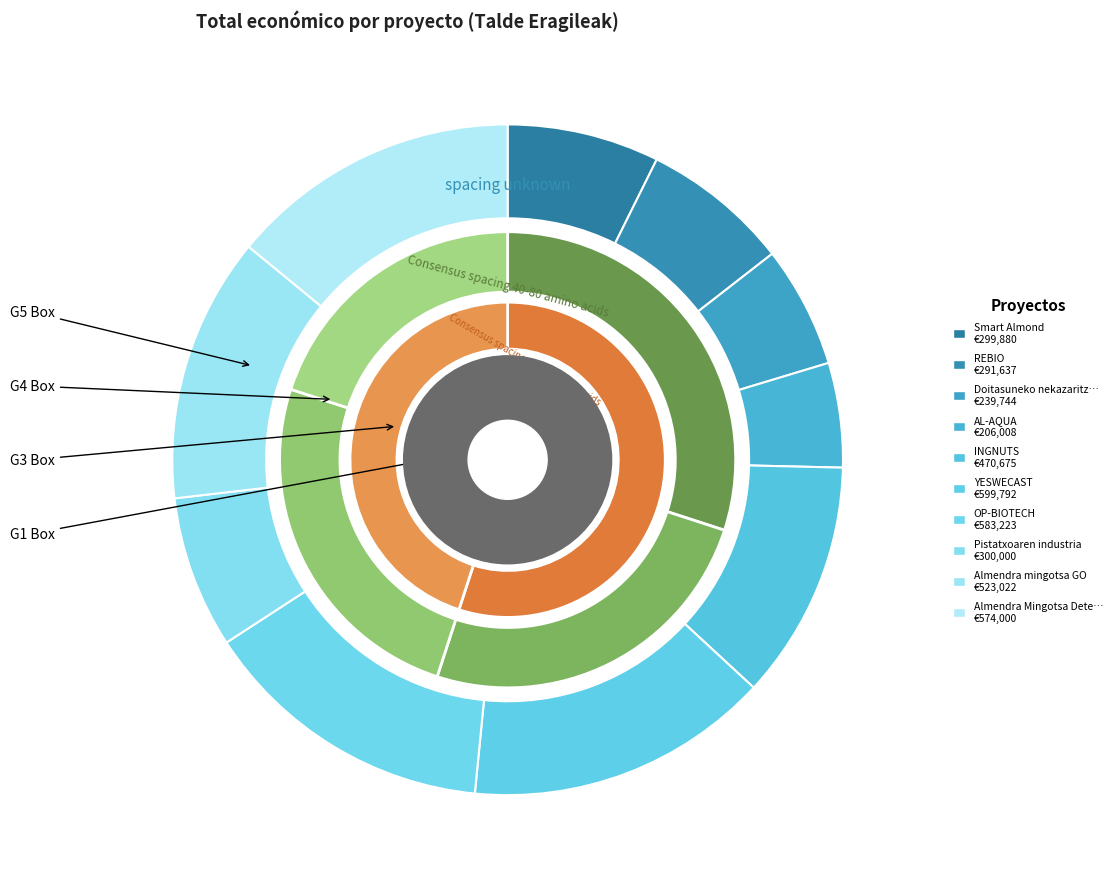

Is it true that YESWECAST is 15% of the pie?

True